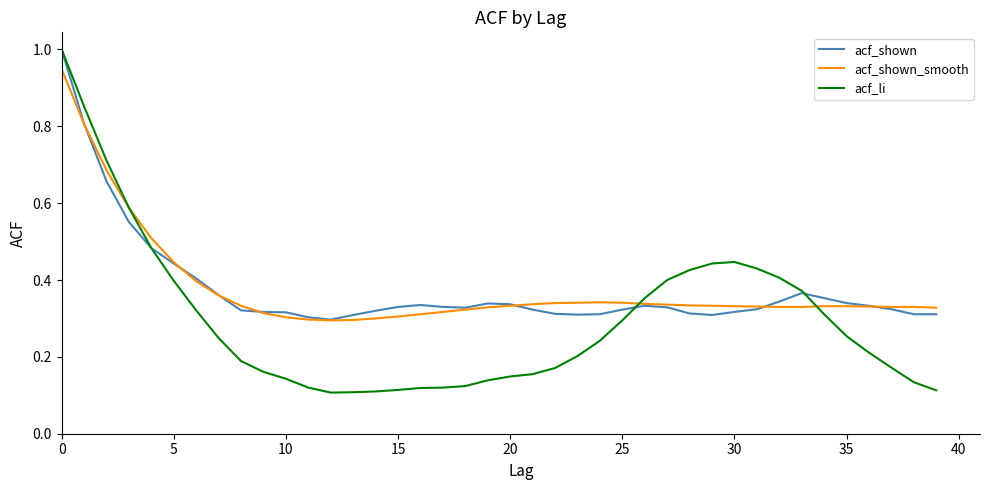

What is the maximum value shown in the chart?

1.0